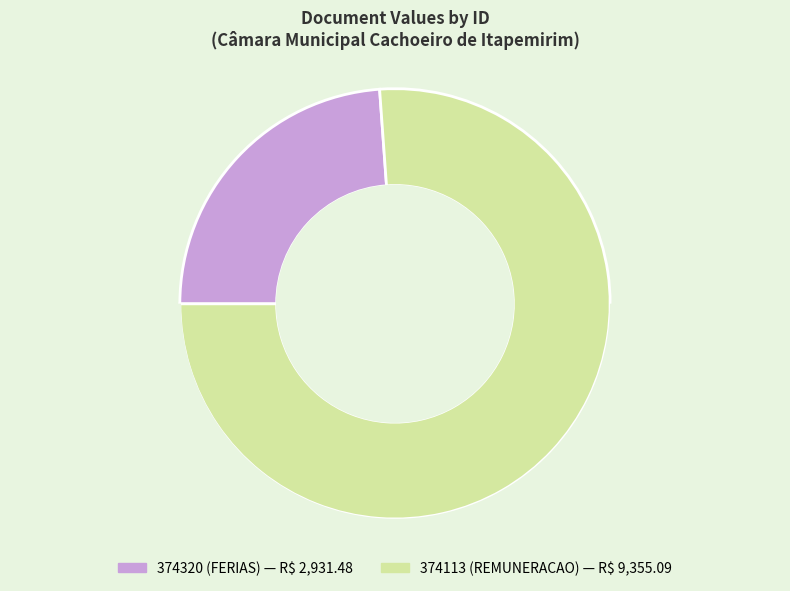

To the nearest percent, what portion does 374320 represent?

24%